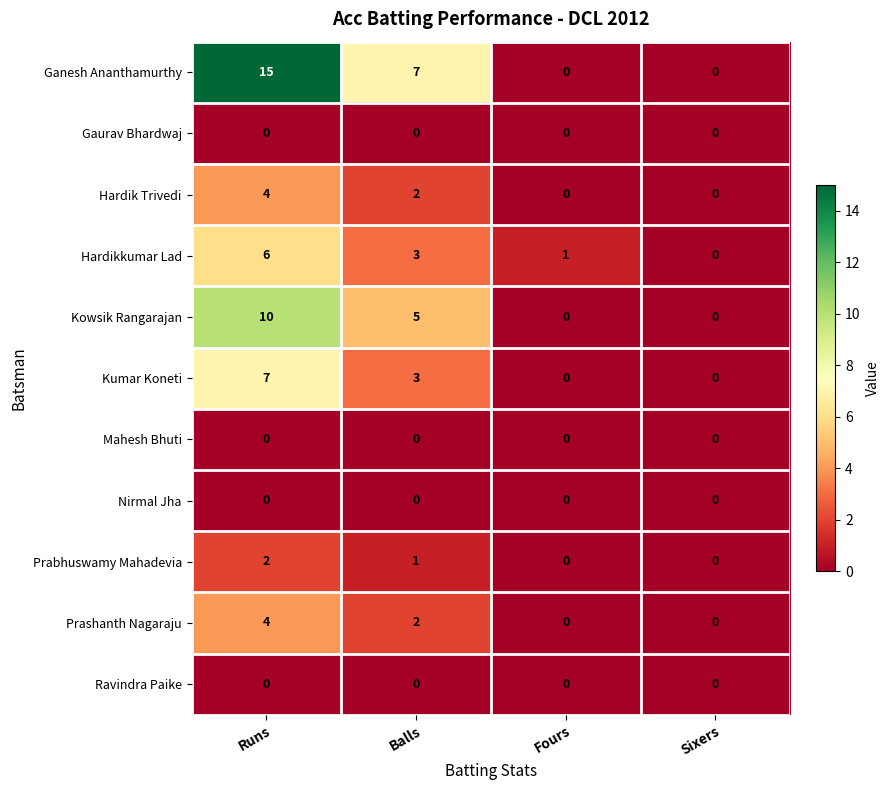

How many categories are shown in the chart?

4